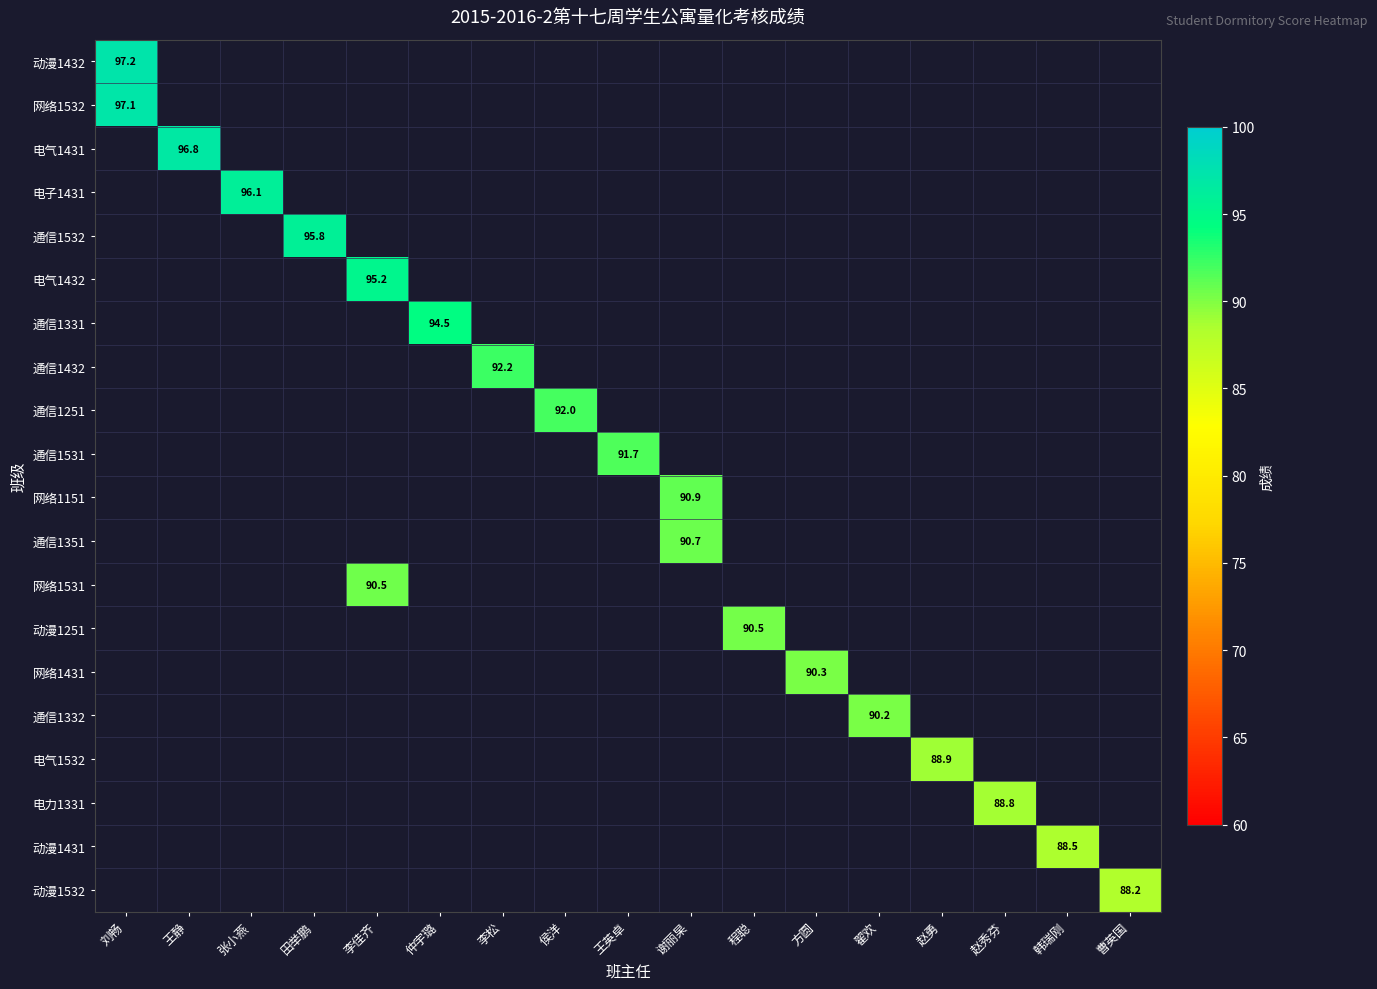

Rank the categories by 电气1431 value from lowest to highest.

刘畅, 王静, 张小燕, 田举鹏, 李佳齐, 仲宇璐, 李松, 侯洋, 王英卓, 谢丽杲, 程聪, 方圆, 翟欢, 赵勇, 赵秀芬, 韩瑞刚, 曹英国